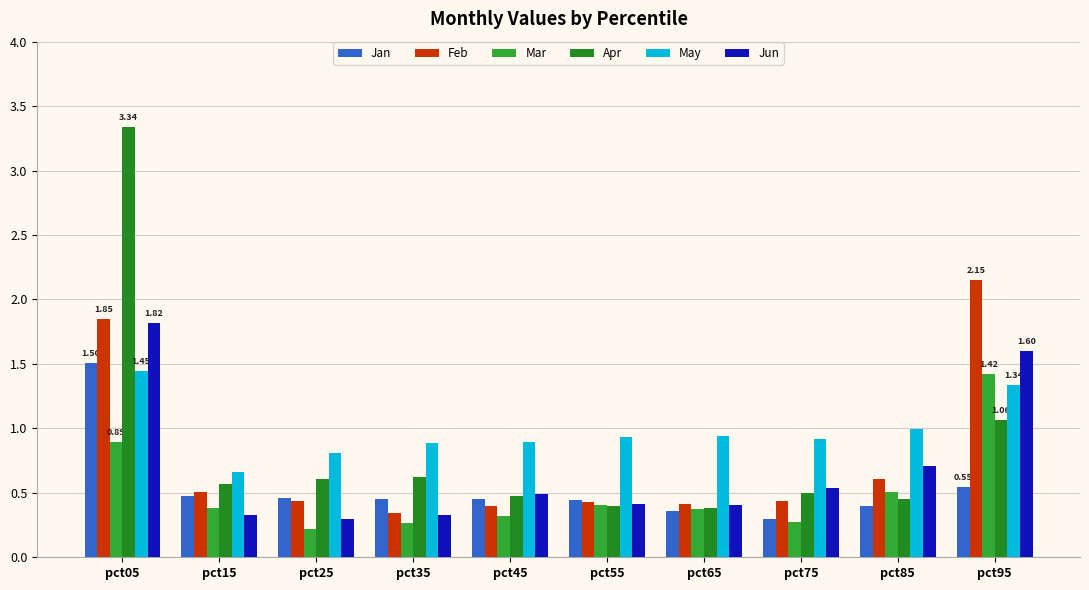

How many Jan values are between 0 and 1?

9